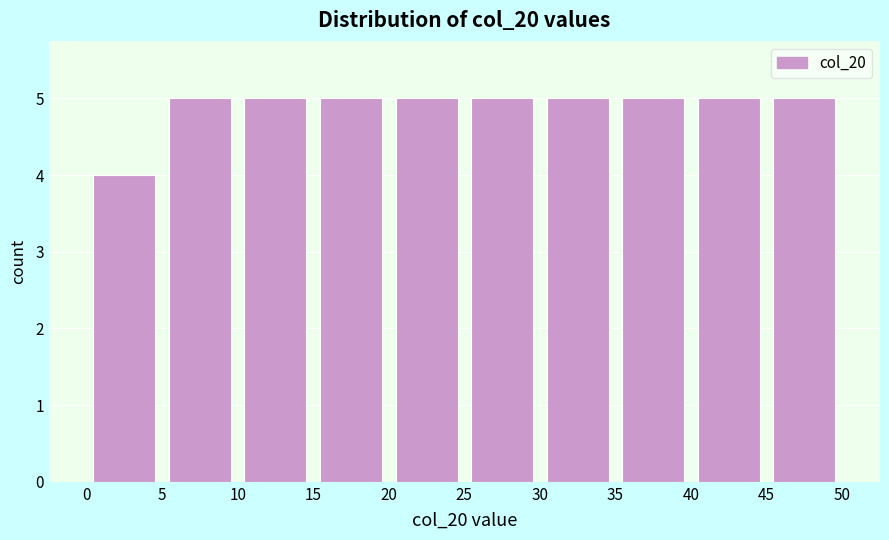

What is the height of the bar covering 5 to 10 on the x-axis? The values are not printed on the chart, so give them approximately, as read against the axis.

5